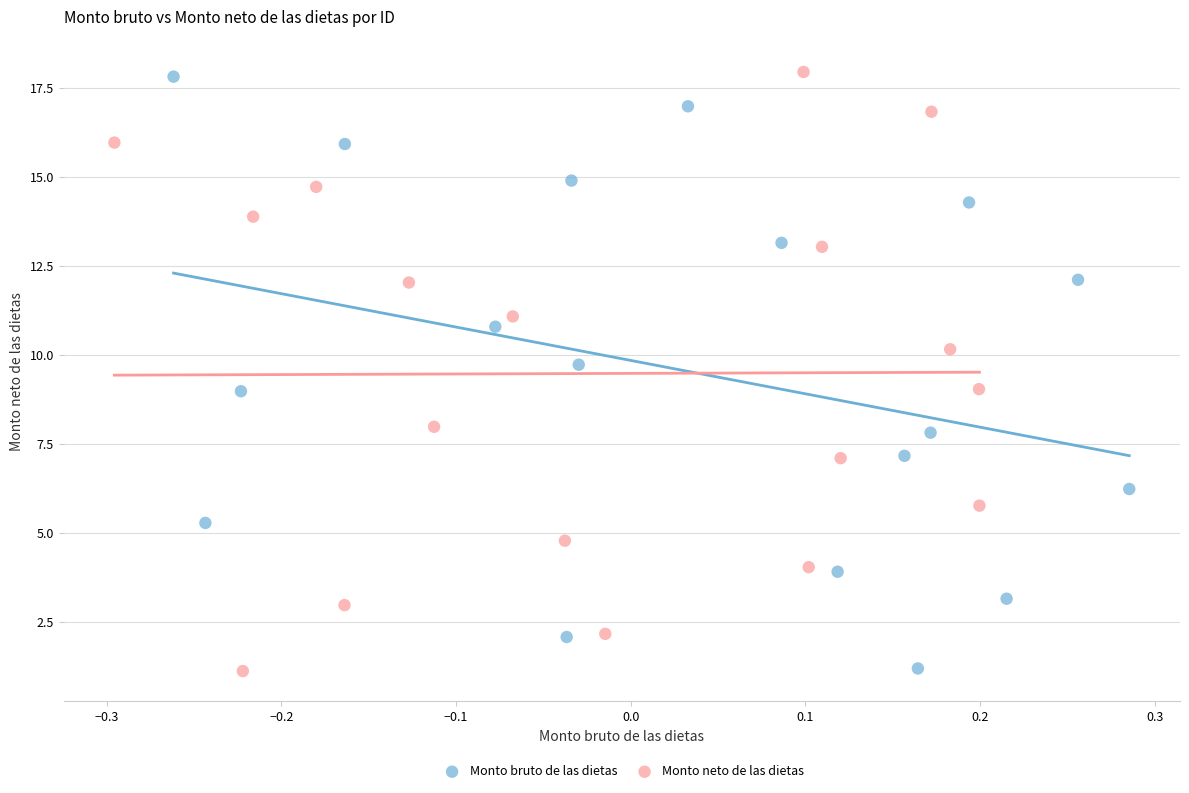

Which series has the largest Y range (max minus min)?

Monto neto de las dietas